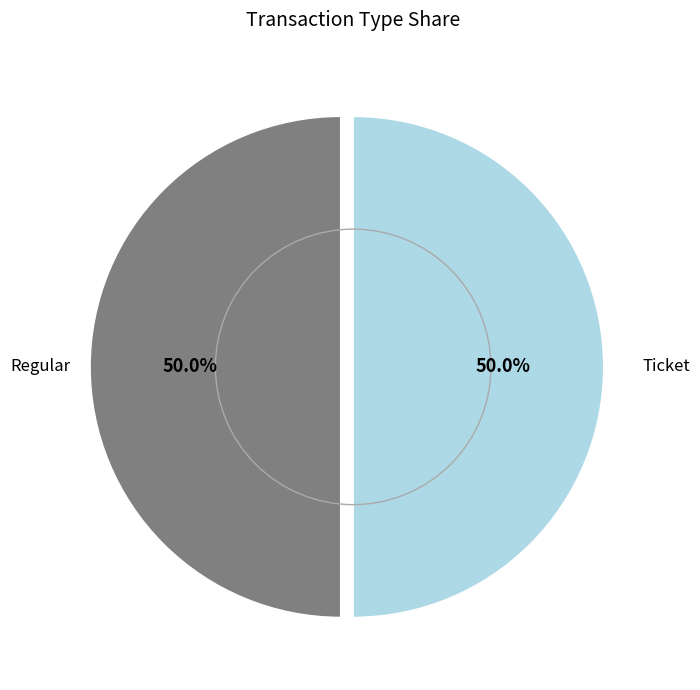

To the nearest percent, what is the average slice percentage?

50%